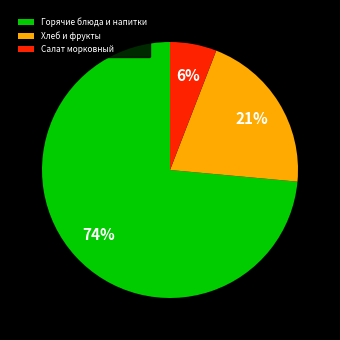

What is the smallest slice in the pie chart?

Салат морковный